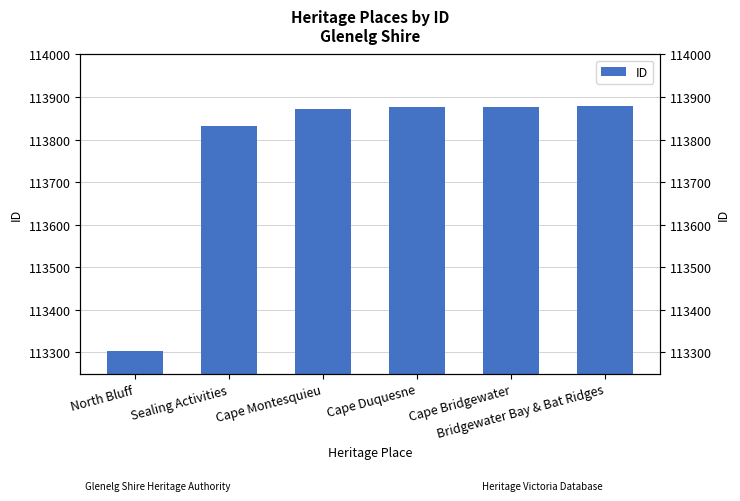

Reading left to right, extract all data points from this chart.

North Bluff=113304	Sealing Activities=113831	Cape Montesquieu=113872	Cape Duquesne=113876	Cape Bridgewater=113877	Bridgewater Bay & Bat Ridges=113878